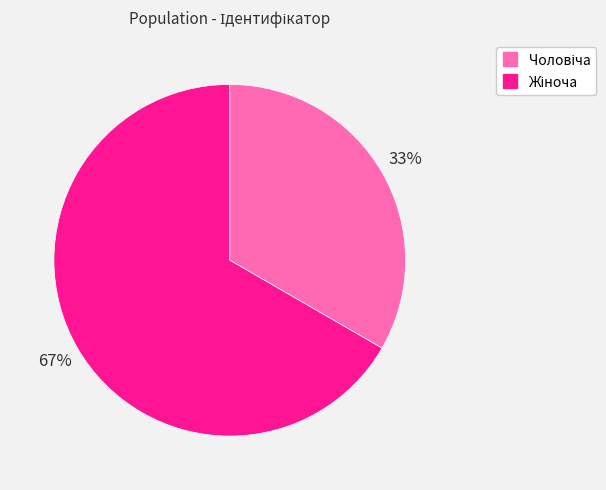

Does any single category account for the majority?

Yes